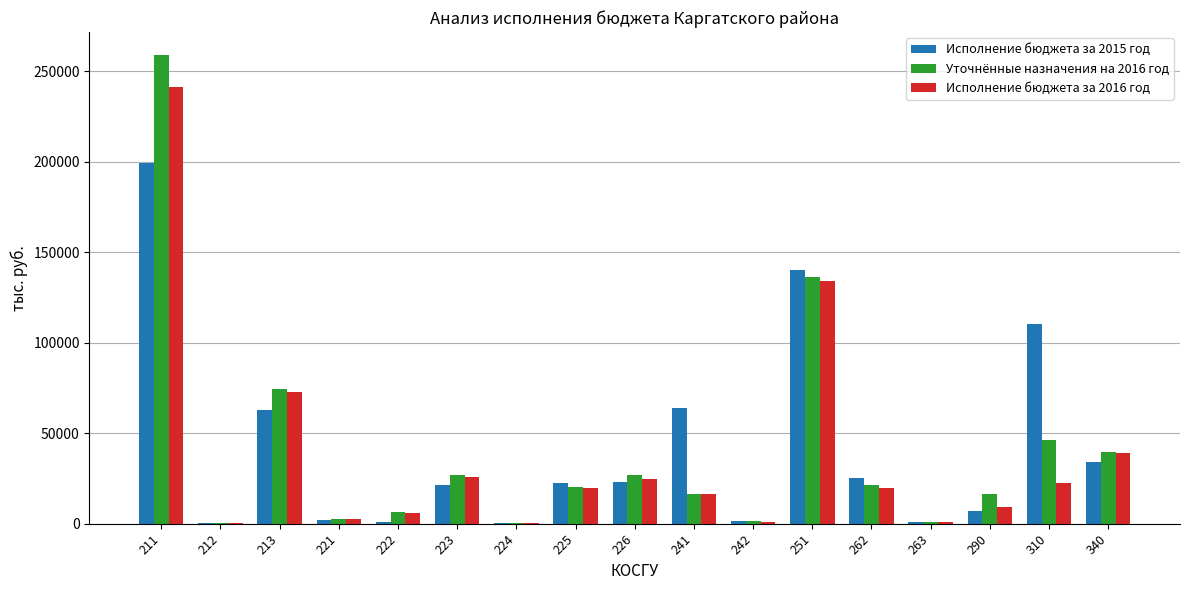

The value of Исполнение бюджета за 2016 год at 223 is 25721.6. True or false?

True